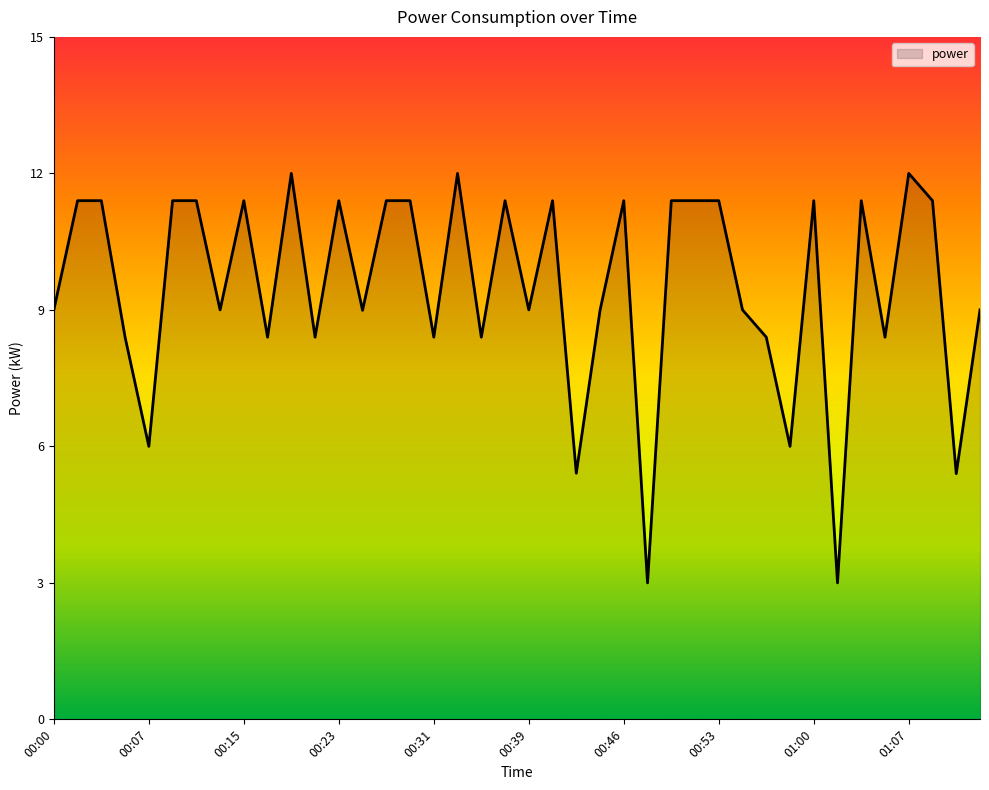

What is the difference between the maximum and minimum values?

9.0